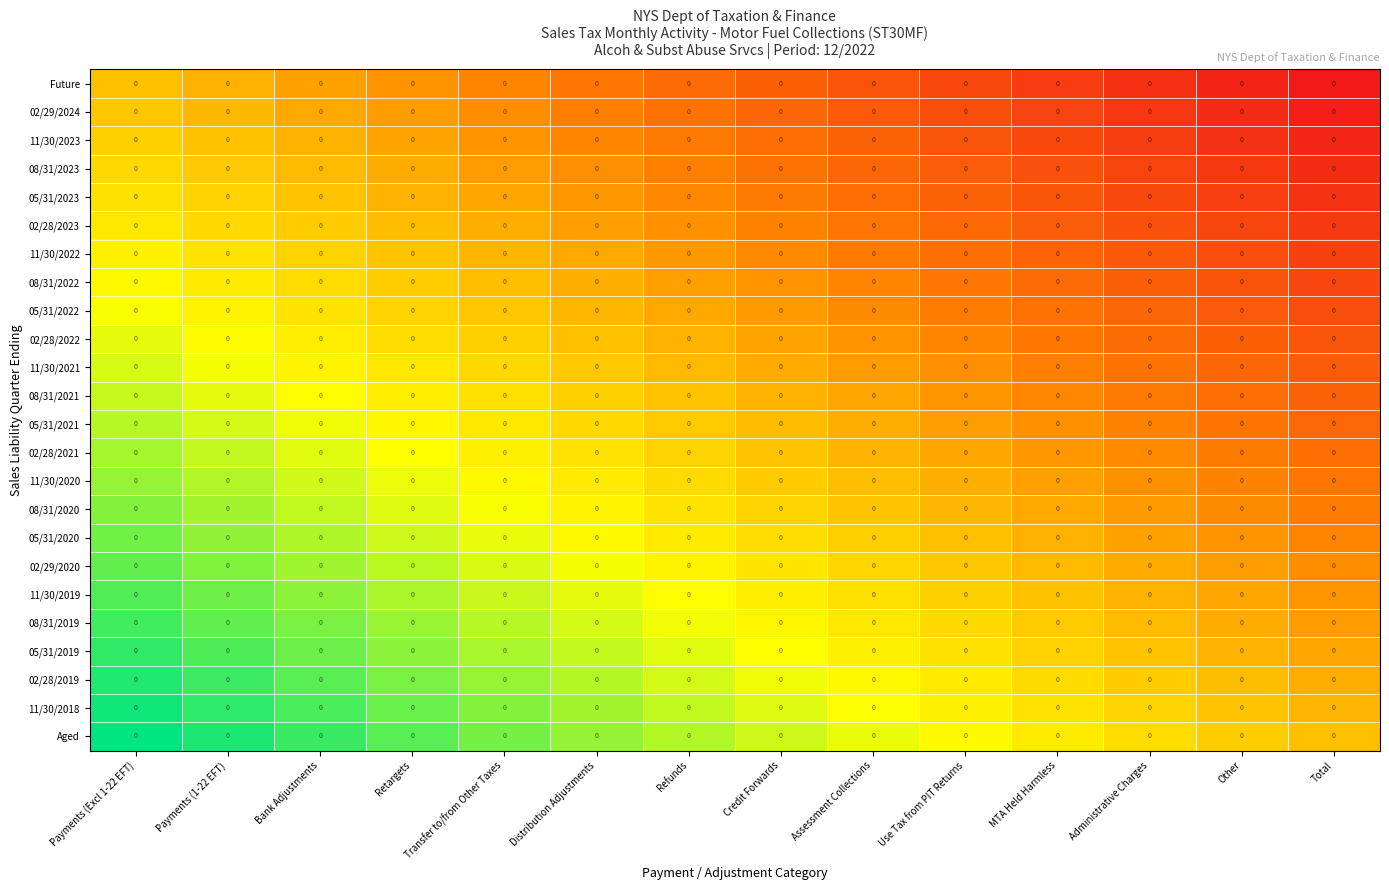

Count the number of data series in this chart.

24